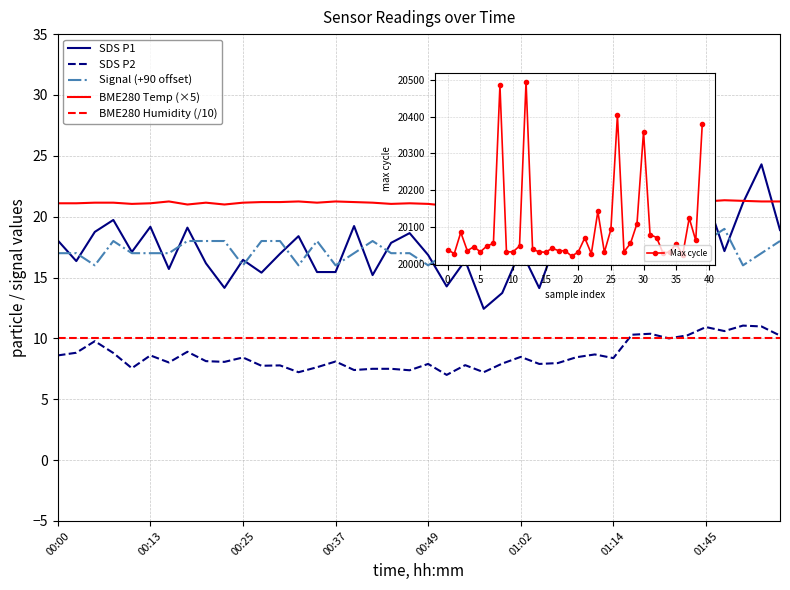

The value of SDS P2 at 00:49 is 3.7. True or false?

False